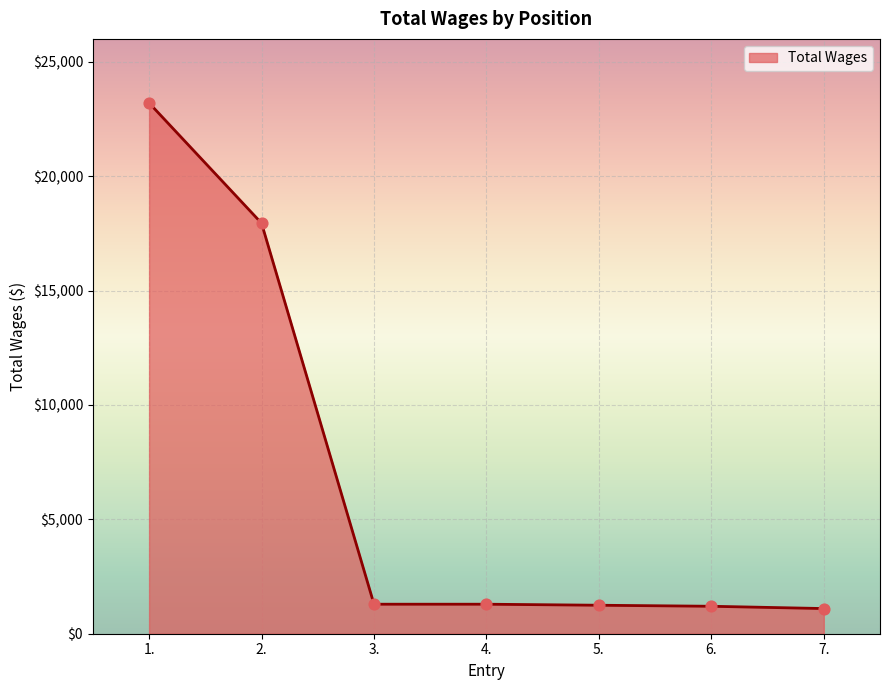

What is the change in value from 1. to 3.?

-21910